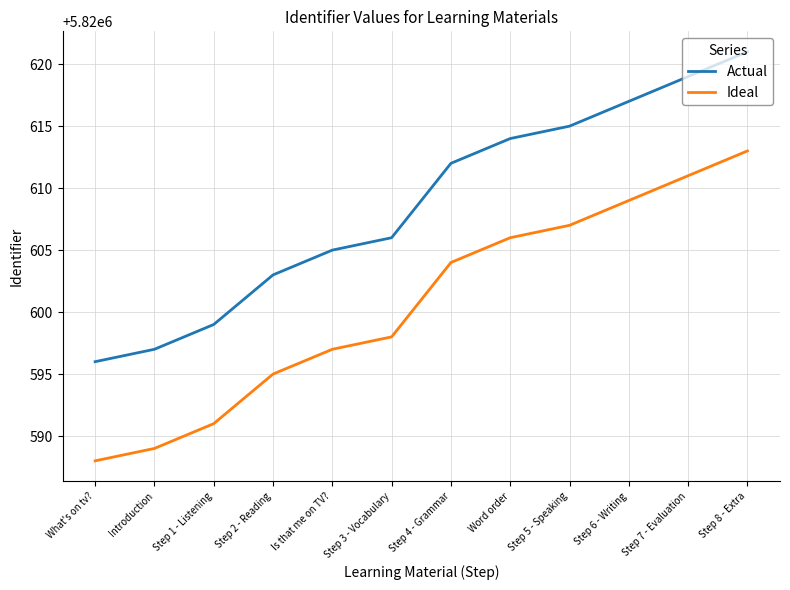

What is the difference between the highest and lowest values at Step 3 - Vocabulary?

8